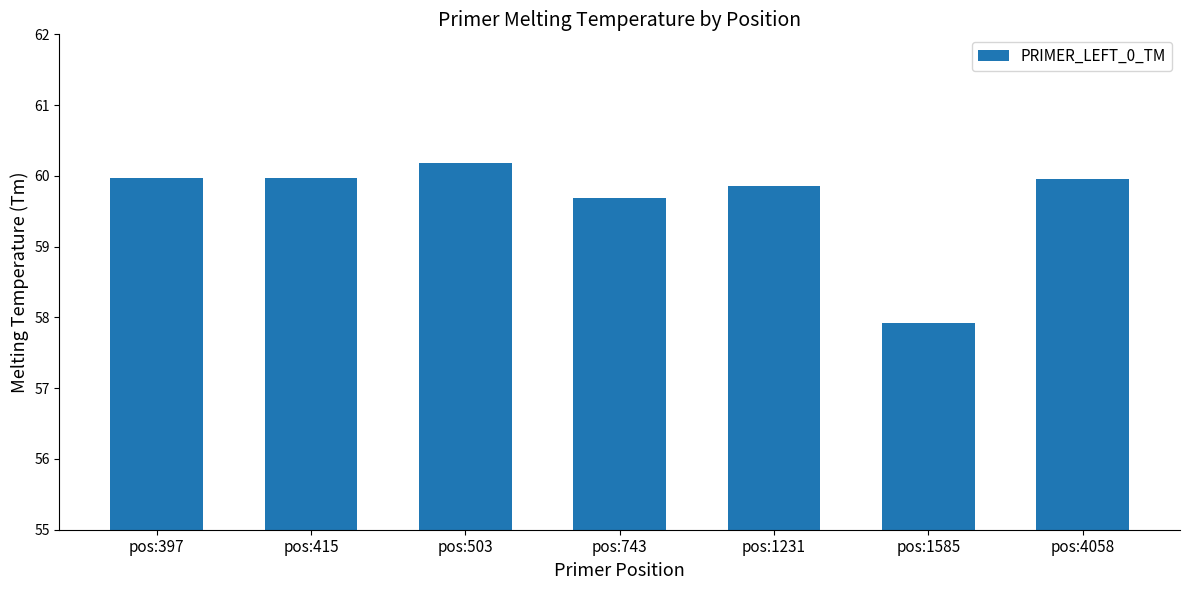

What is the difference between the second highest and second lowest values?

0.3